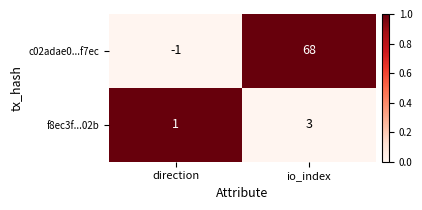

Count the number of categories in the chart.

2